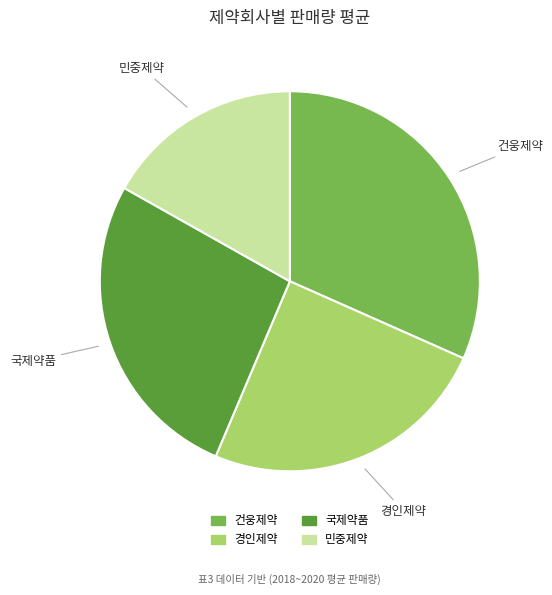

Is it true that 건웅제약 is 23% of the pie?

False